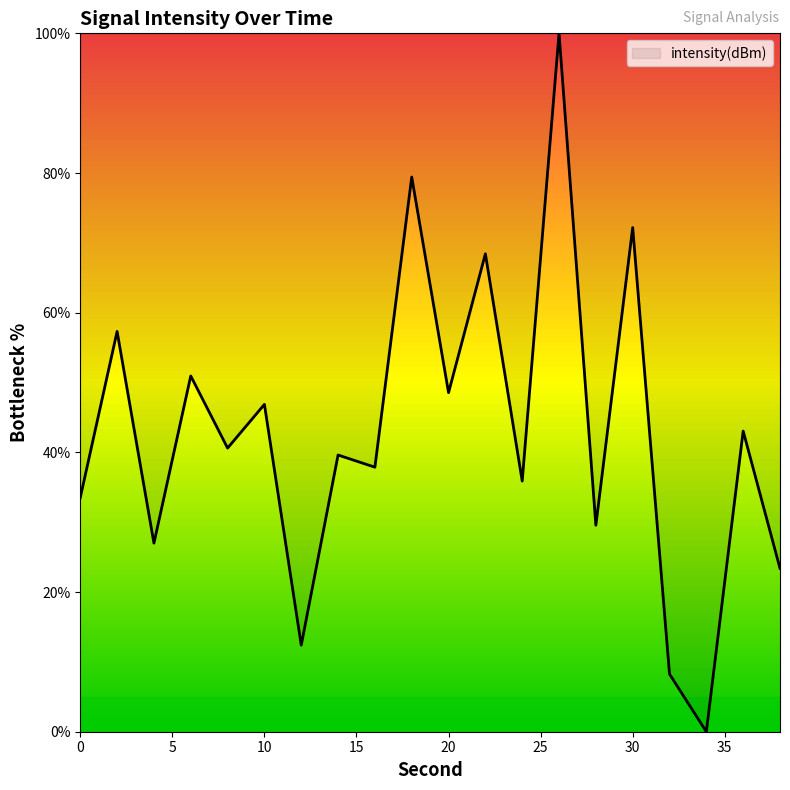

What is the difference between the maximum and minimum values?

100.0